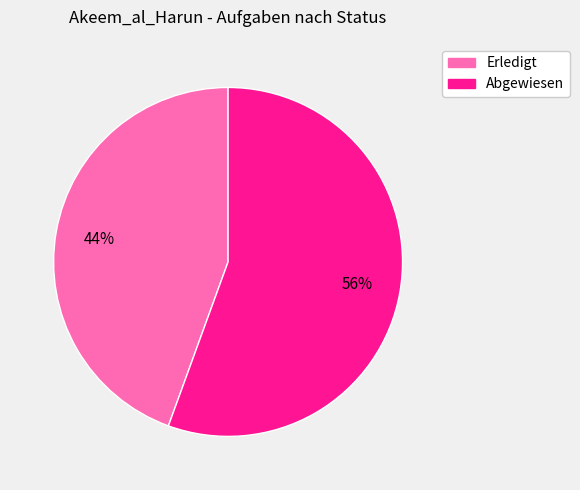

To the nearest percent, what is the average slice percentage?

50%